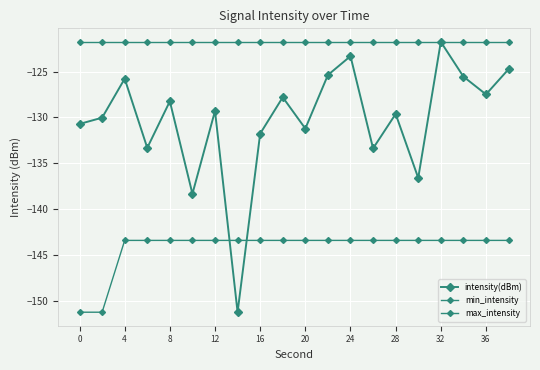

What is the lowest value of the max_intensity series?

-121.8